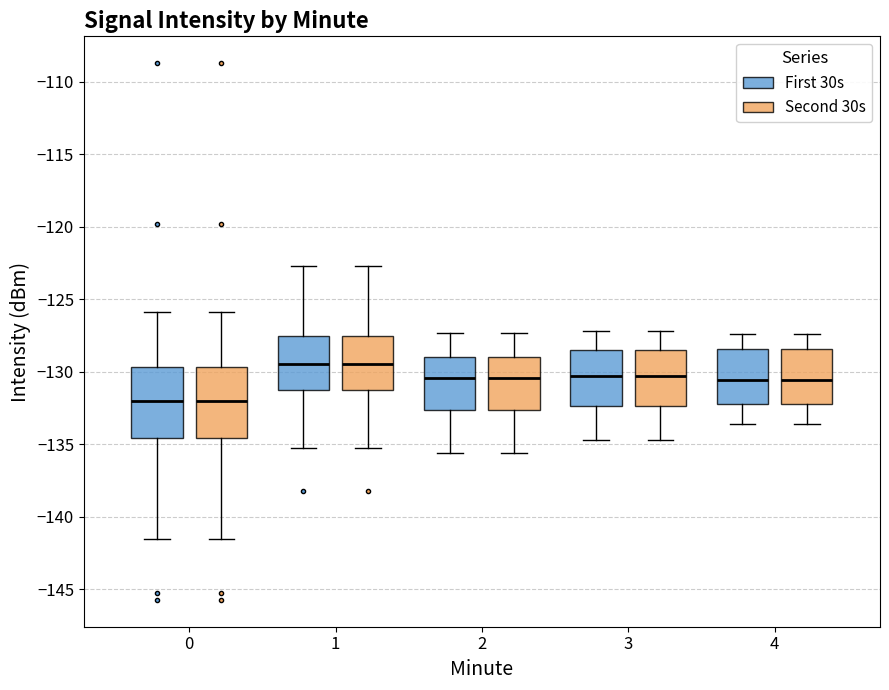

Reading left to right, read every box against the y-axis: the position of its median line, the range the box covers, and the ends of its whiskers. The values are not printed on the chart, so give them approximately, as read against the axis.

0 (First 30s): median -132.0, box -134.5 to -129.5, whiskers -141.5 to -126.0
0 (Second 30s): median -132.0, box -134.5 to -129.5, whiskers -141.5 to -126.0
1 (First 30s): median -129.5, box -131.0 to -127.5, whiskers -135.5 to -122.5
1 (Second 30s): median -129.5, box -131.0 to -127.5, whiskers -135.5 to -122.5
2 (First 30s): median -130.5, box -132.5 to -129.0, whiskers -135.5 to -127.5
2 (Second 30s): median -130.5, box -132.5 to -129.0, whiskers -135.5 to -127.5
3 (First 30s): median -130.5, box -132.5 to -128.5, whiskers -134.5 to -127.0
3 (Second 30s): median -130.5, box -132.5 to -128.5, whiskers -134.5 to -127.0
4 (First 30s): median -130.5, box -132.0 to -128.5, whiskers -133.5 to -127.5
4 (Second 30s): median -130.5, box -132.0 to -128.5, whiskers -133.5 to -127.5